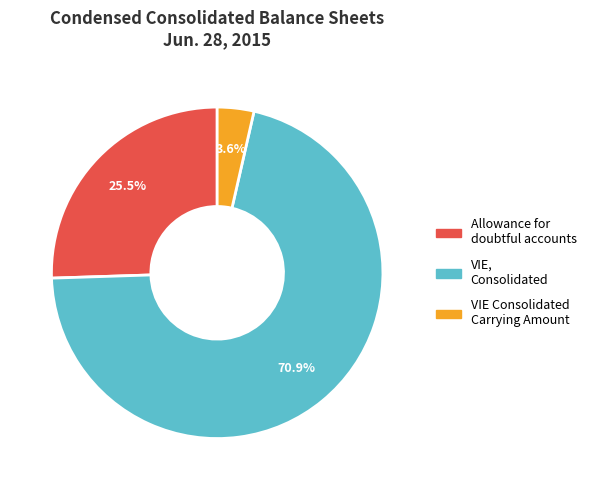

To the nearest percent, what is the difference between the largest and smallest slice percentages?

67%